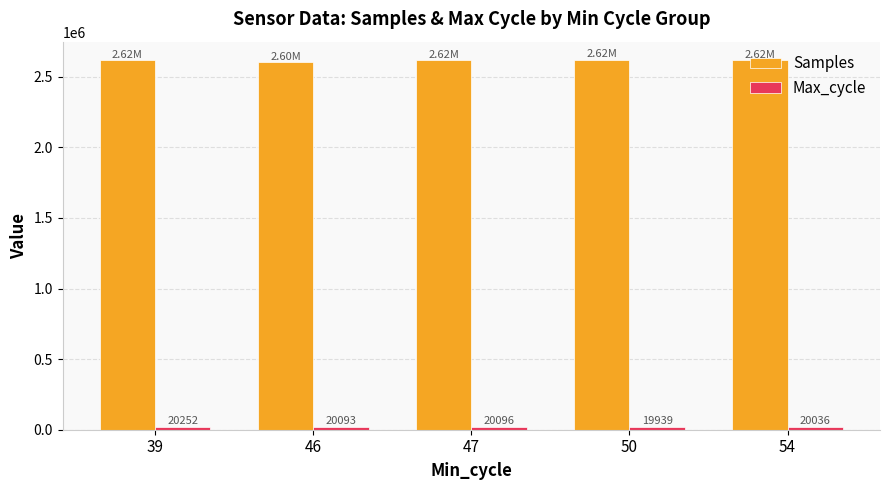

Are the bars horizontal?

No